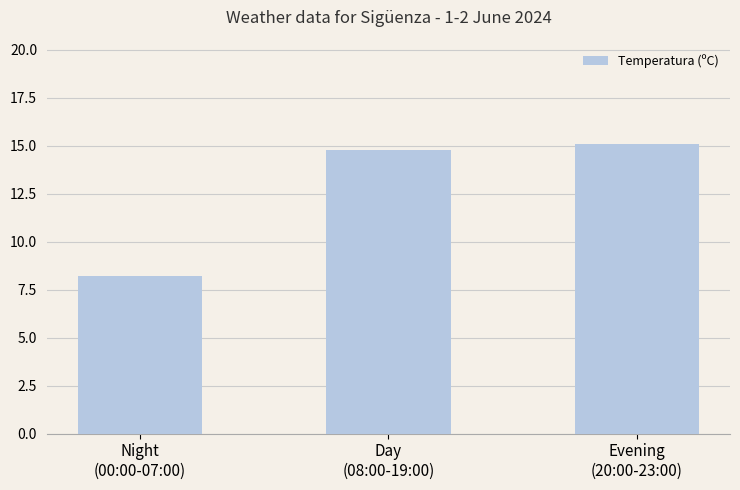

What is the greatest value displayed?

15.1